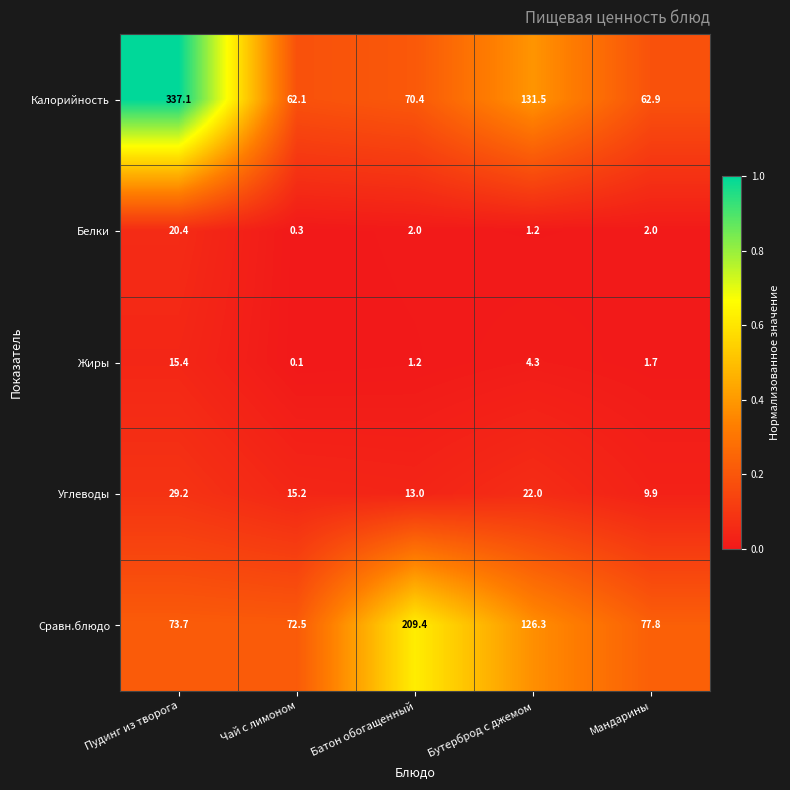

The Калорийность series shows 85.7 at Мандарины. True or false?

False